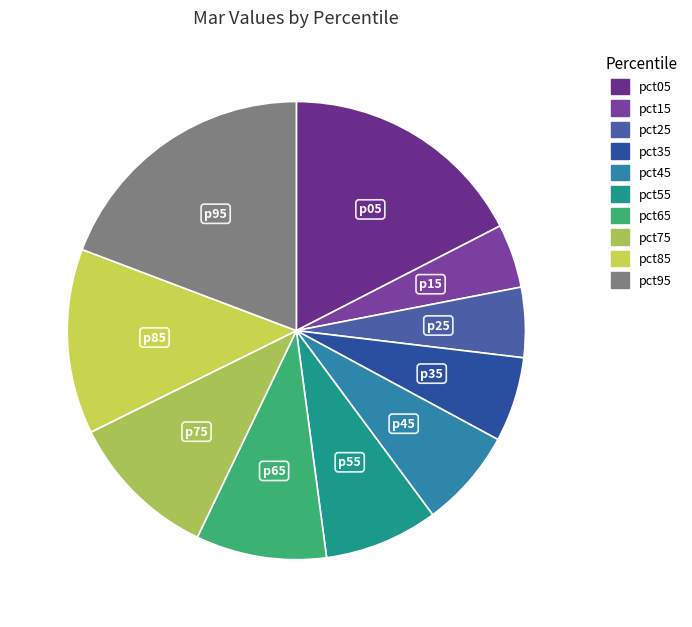

How many slices are in this pie chart?

10